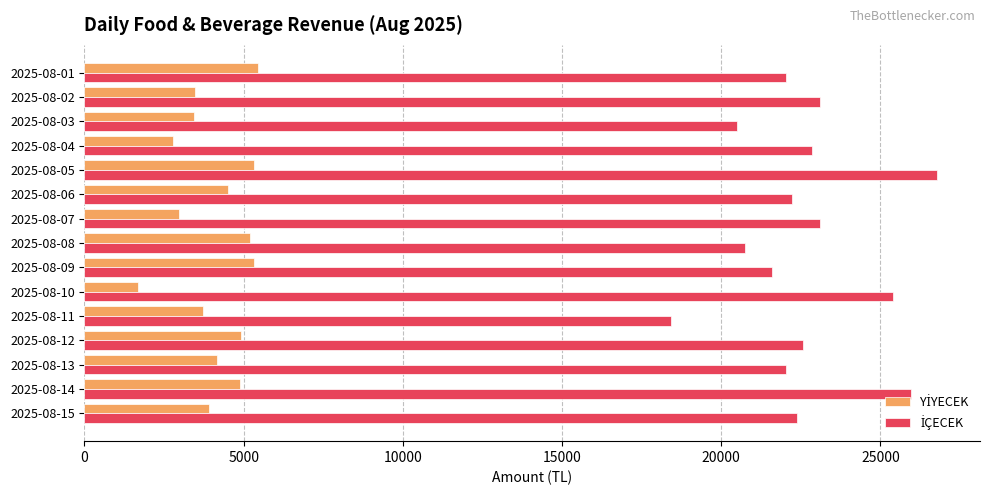

At which category does the chart reach its minimum across all series?

2025-08-10